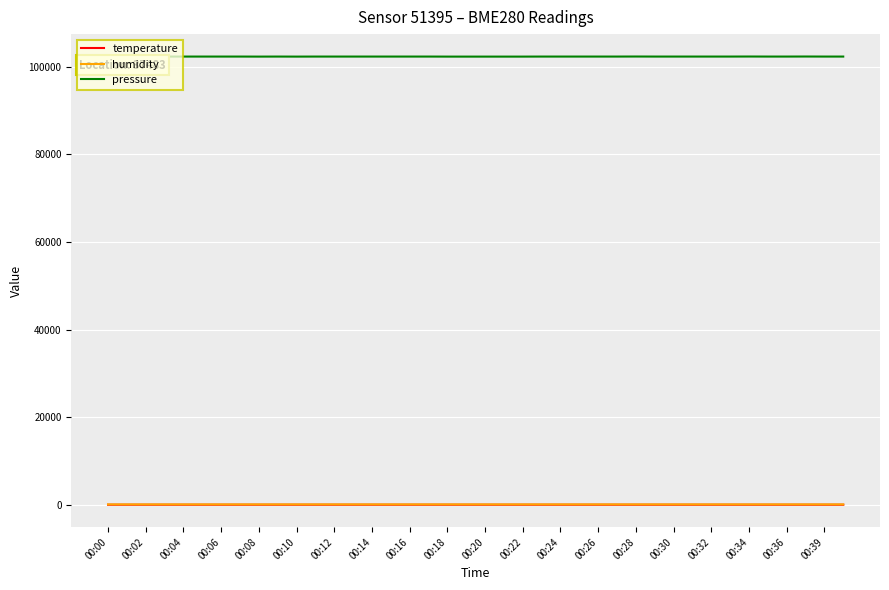

Which series has the largest total across all categories?

pressure